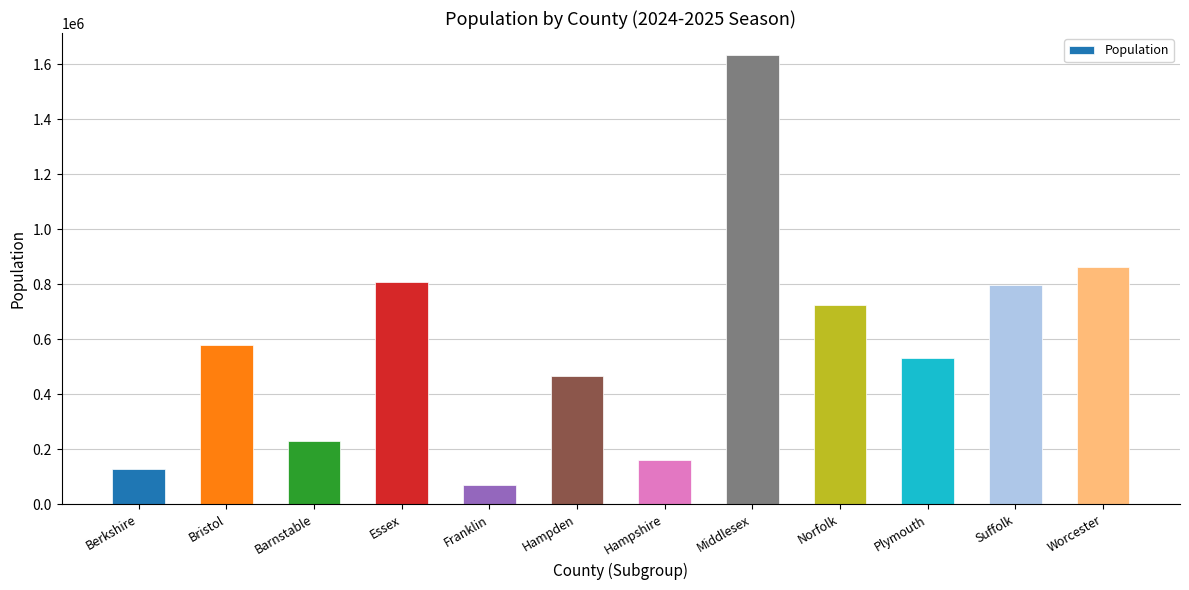

What is the ratio of the value at Franklin to the value at Norfolk?

0.1